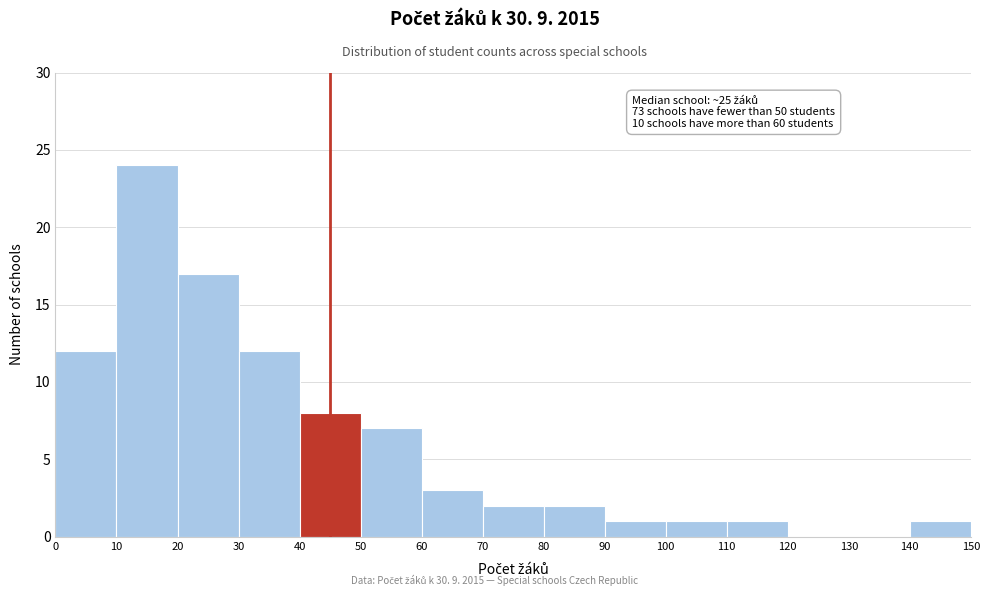

Over which range of the x-axis is the bar tallest?

10 to 20